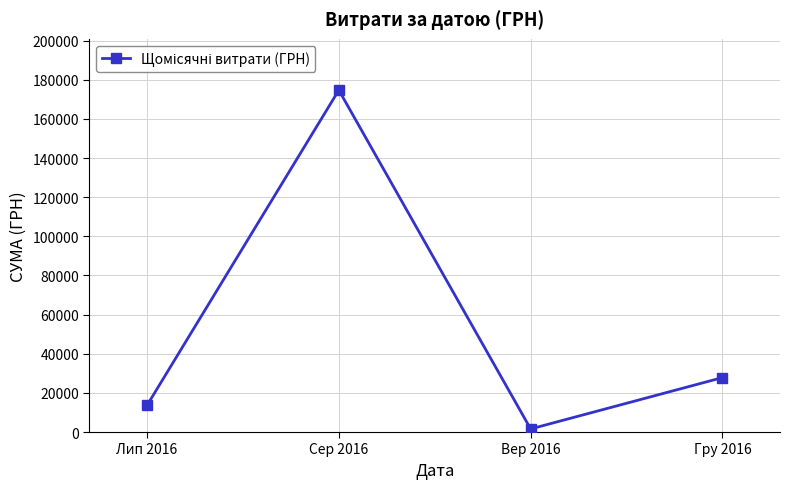

Is it true that the value at Гру 2016 is 49304.5?

False